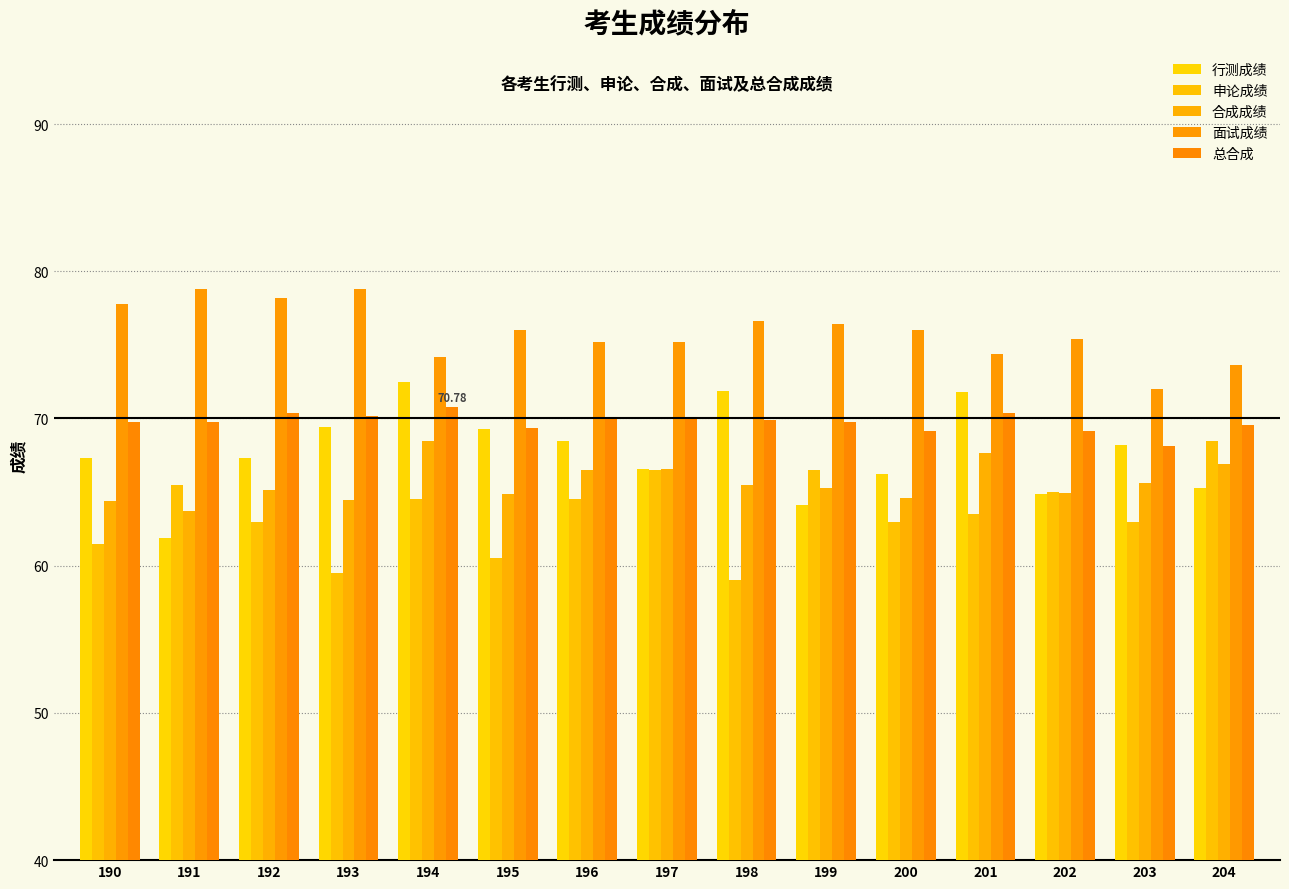

How many bars are there in total?

75